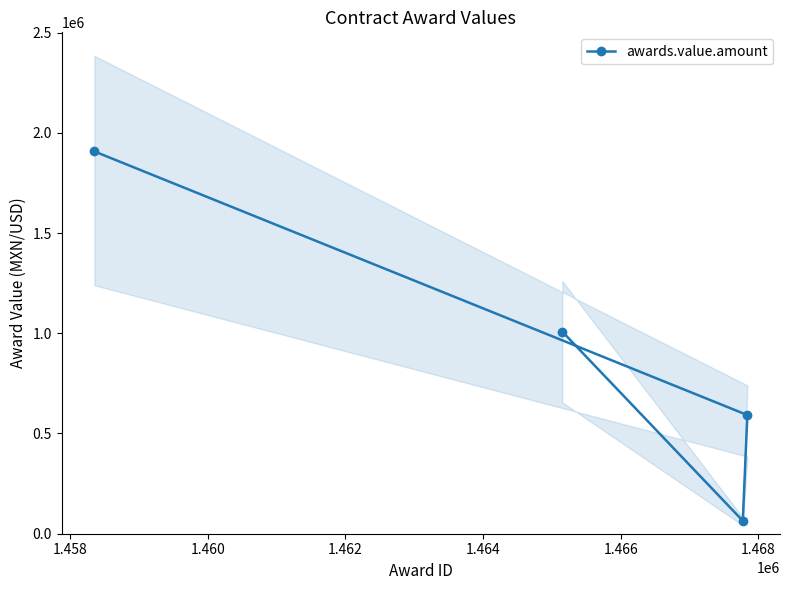

What is the value of the awards.value.amount point at the 1st from the left?

1907311.2